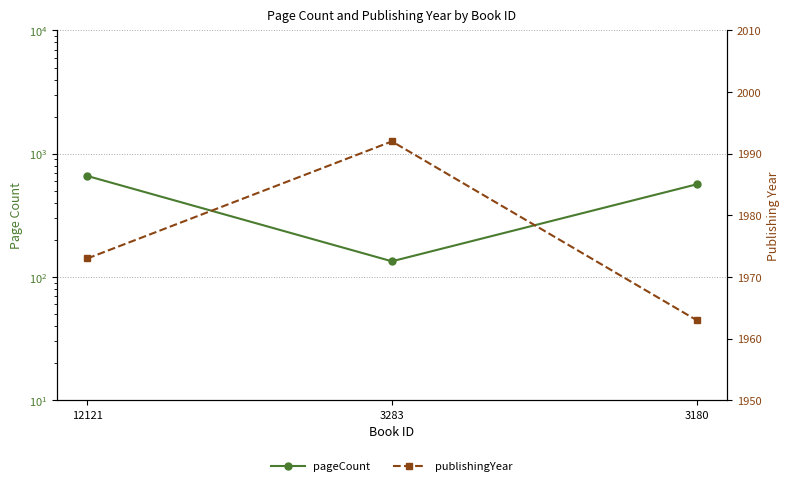

What is the value of the pageCount point at the 2nd from the left?

134